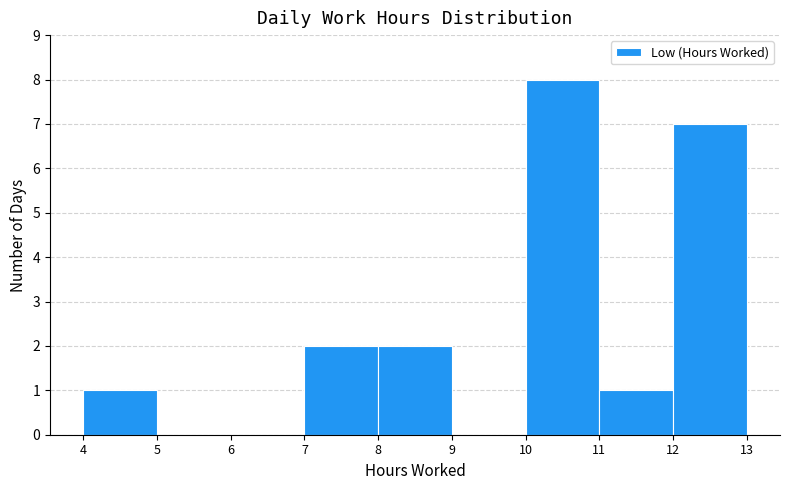

How tall is the bar that spans 7 to 8 on the x-axis? The values are not printed on the chart, so give them approximately, as read against the axis.

2